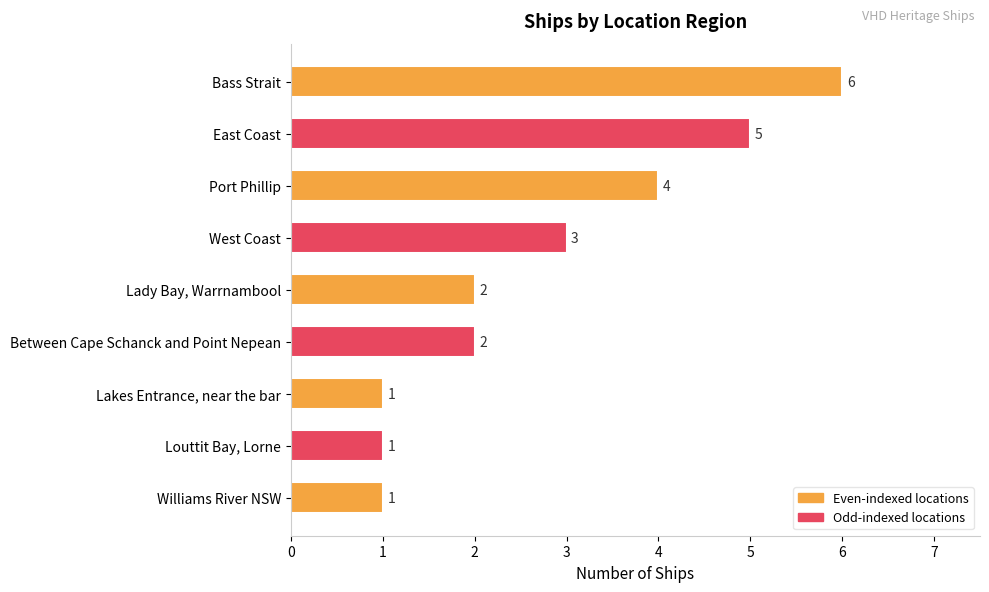

How many bars are there in total?

9